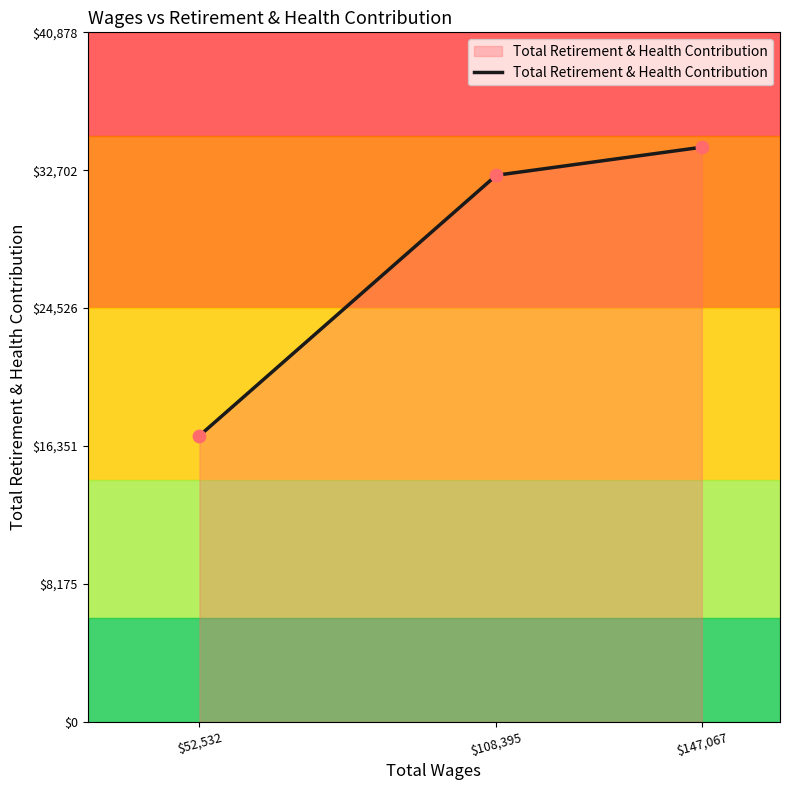

What is the ratio of the value at $52,532 to the value at $147,067?

0.5